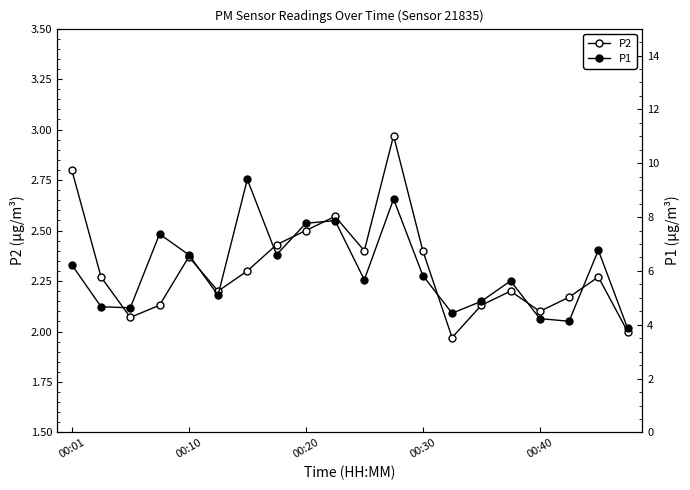

Where does the P2 series first go above 2?

00:01